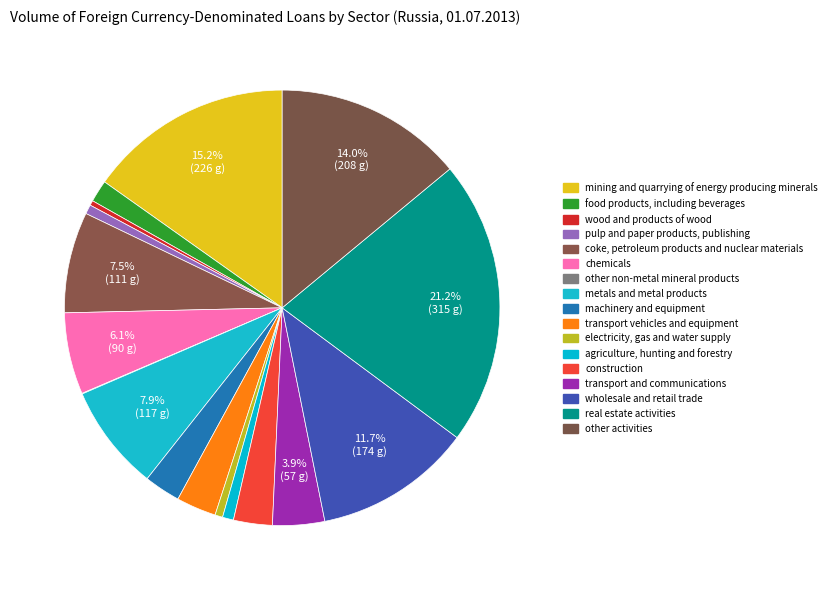

How many segments does this pie chart have?

17